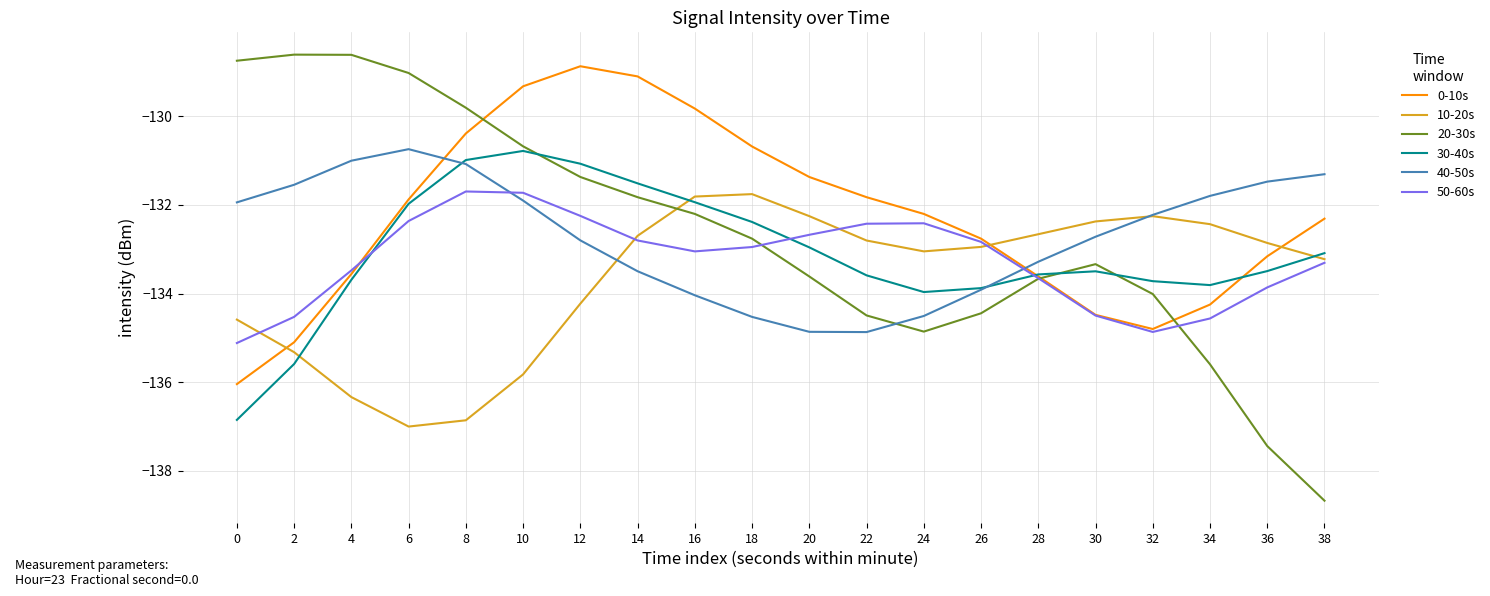

True or false: 40-50s has a value of -132.7 at 30.

True